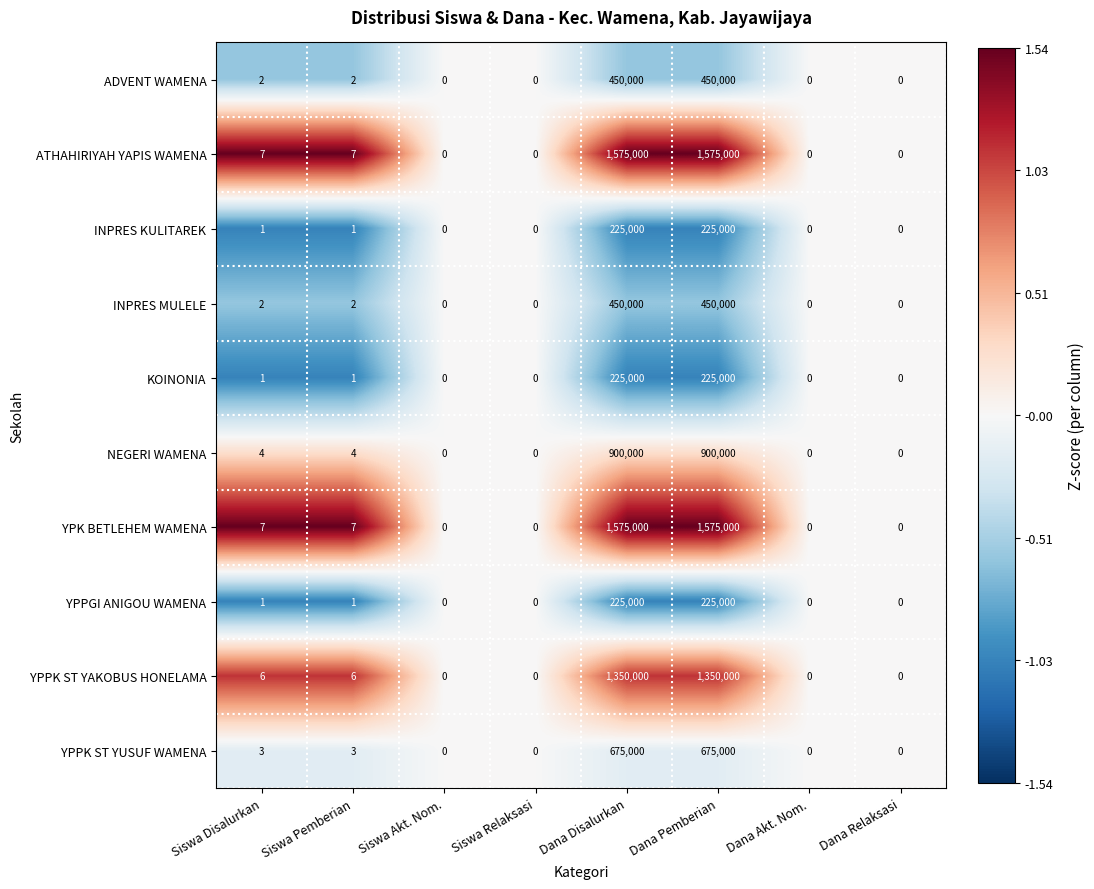

What is the difference between the second highest and minimum values in the YPK BETLEHEM WAMENA series?

1575000